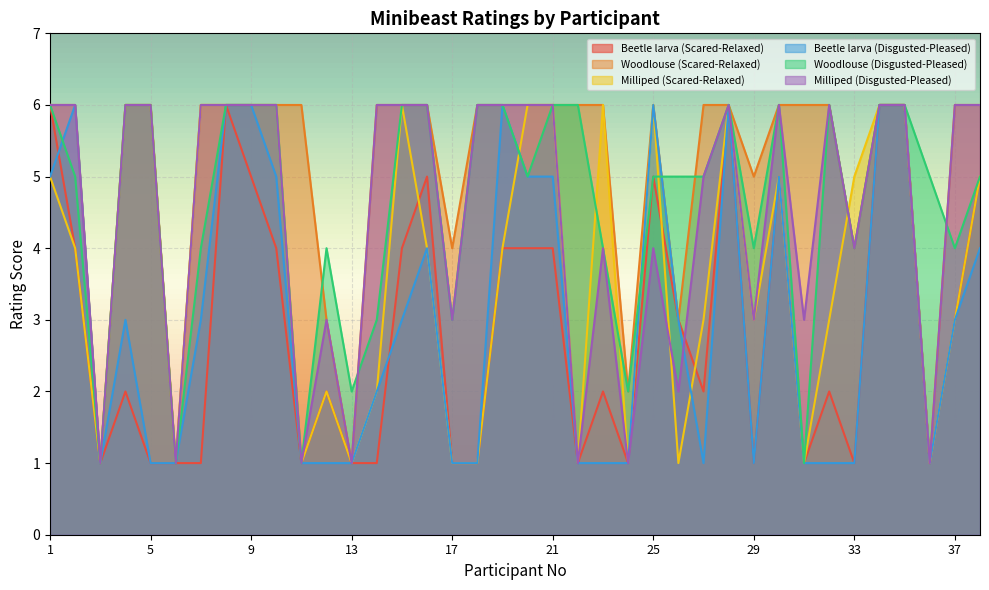

Reading right to left, what are all the values shown in this chart?

Beetle larva (Scared-Relaxed): 5	3	1	6	6	1	2	1	5	1	6	2	3	5	1	2	1	4	4	4	1	1	5	4	1	1	2	1	4	5	6	1	1	1	2	1	4	6
Woodlouse (Scared-Relaxed): 6	6	1	6	6	4	6	6	6	5	6	6	3	6	2	6	6	6	6	6	6	4	6	6	6	1	3	6	6	6	6	6	1	6	6	1	6	6
Milliped (Scared-Relaxed): 5	3	1	6	6	5	3	1	5	3	6	3	1	6	1	6	1	6	6	4	1	1	4	6	2	1	2	1	6	6	6	6	1	6	6	1	4	5
Beetle larva (Disgusted-Pleased): 4	3	1	6	6	1	1	1	5	1	6	1	3	6	1	1	1	5	5	6	1	1	4	3	2	1	1	1	5	6	6	3	1	1	3	1	6	5
Woodlouse (Disgusted-Pleased): 5	4	5	6	6	4	6	1	6	4	6	5	5	5	2	4	6	6	5	6	6	3	6	6	3	2	4	1	6	6	6	4	1	6	6	1	5	6
Milliped (Disgusted-Pleased): 6	6	1	6	6	4	6	3	6	3	6	5	2	4	1	4	1	6	6	6	6	3	6	6	6	1	3	1	6	6	6	6	1	6	6	1	6	6